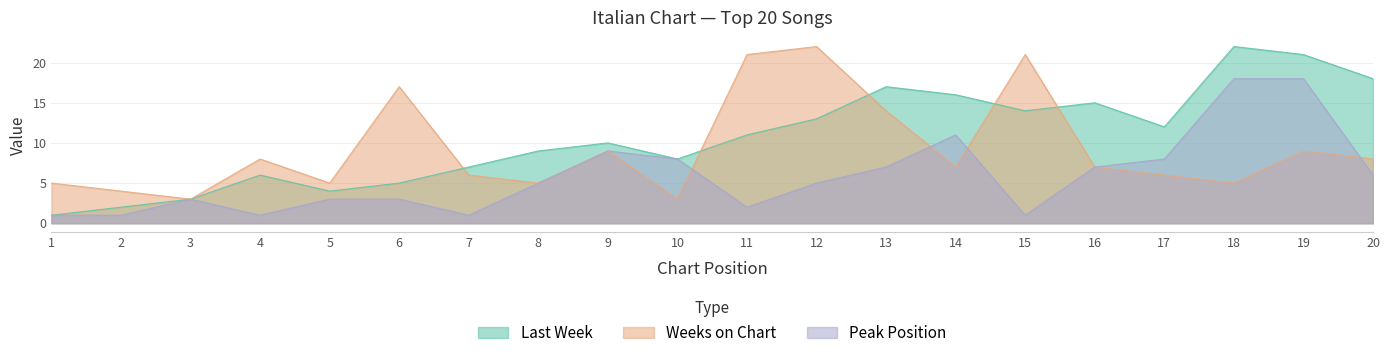

Reading left to right, what are all the values shown in this chart?

Last Week: 1=1	2=2	3=3	4=6	5=4	6=5	7=7	8=9	9=10	10=8	11=11	12=13	13=17	14=16	15=14	16=15	17=12	18=22	19=21	20=18
Weeks on Chart: 1=5	2=4	3=3	4=8	5=5	6=17	7=6	8=5	9=9	10=3	11=21	12=22	13=14	14=7	15=21	16=7	17=6	18=5	19=9	20=8
Peak Position: 1=1	2=1	3=3	4=1	5=3	6=3	7=1	8=5	9=9	10=8	11=2	12=5	13=7	14=11	15=1	16=7	17=8	18=18	19=18	20=6